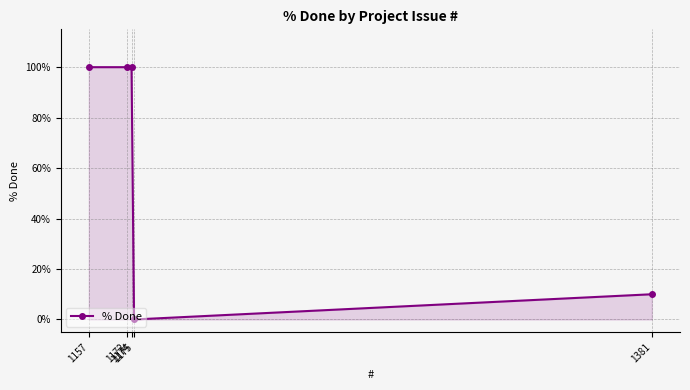

At which label is the value closest to 50?

1381